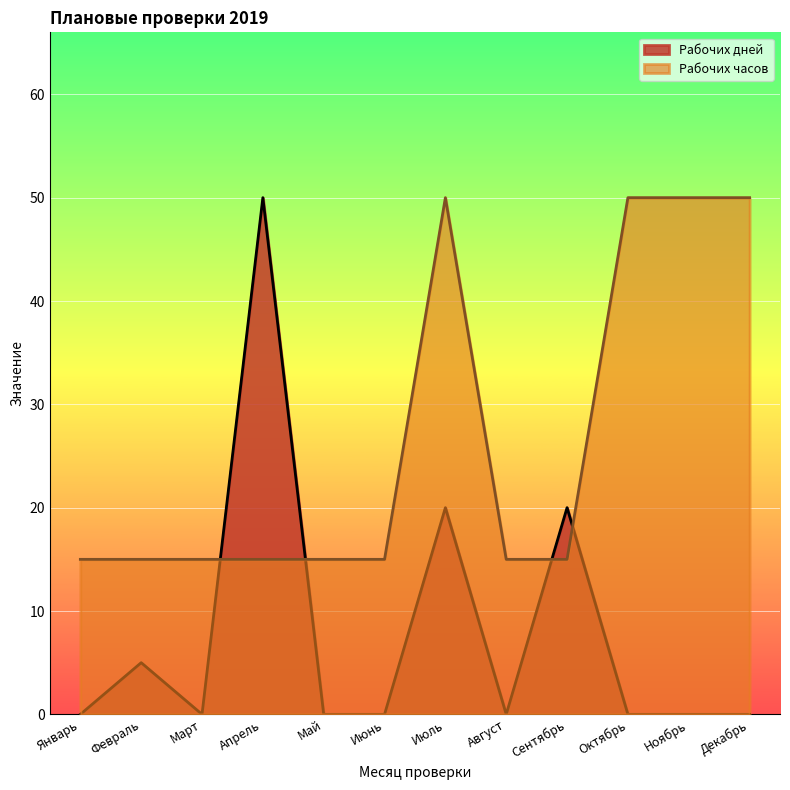

What are all the series names shown in the legend?

Рабочих дней, Рабочих часов